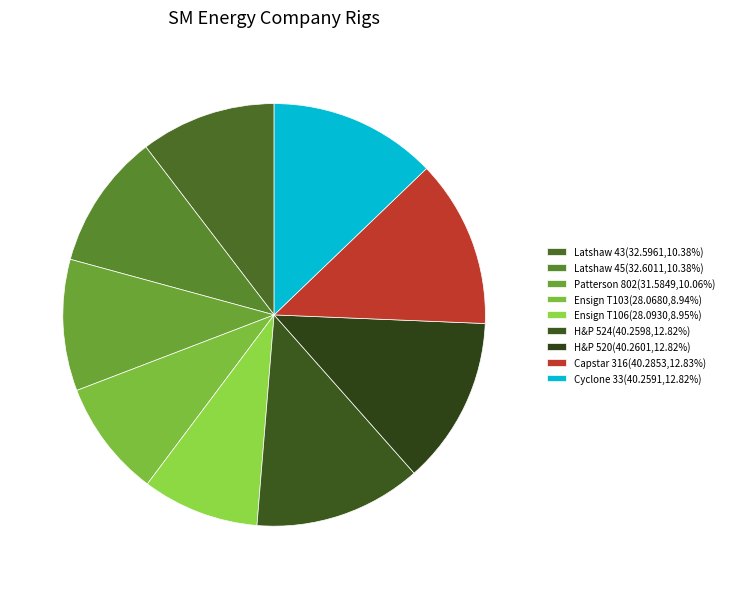

The H&P 524 slice represents 13% of the pie. True or false?

True